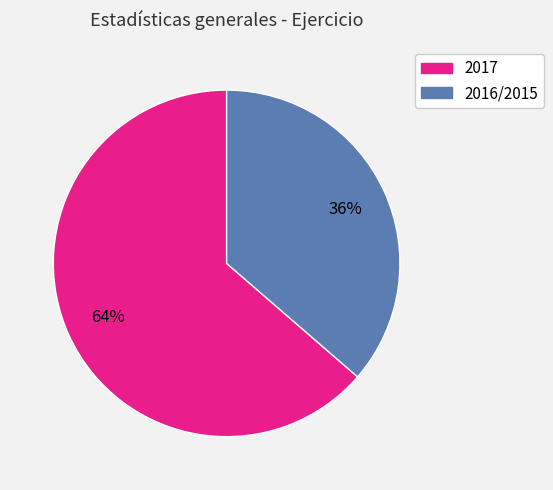

Which has a higher value, 2017 or 2016/2015?

2017